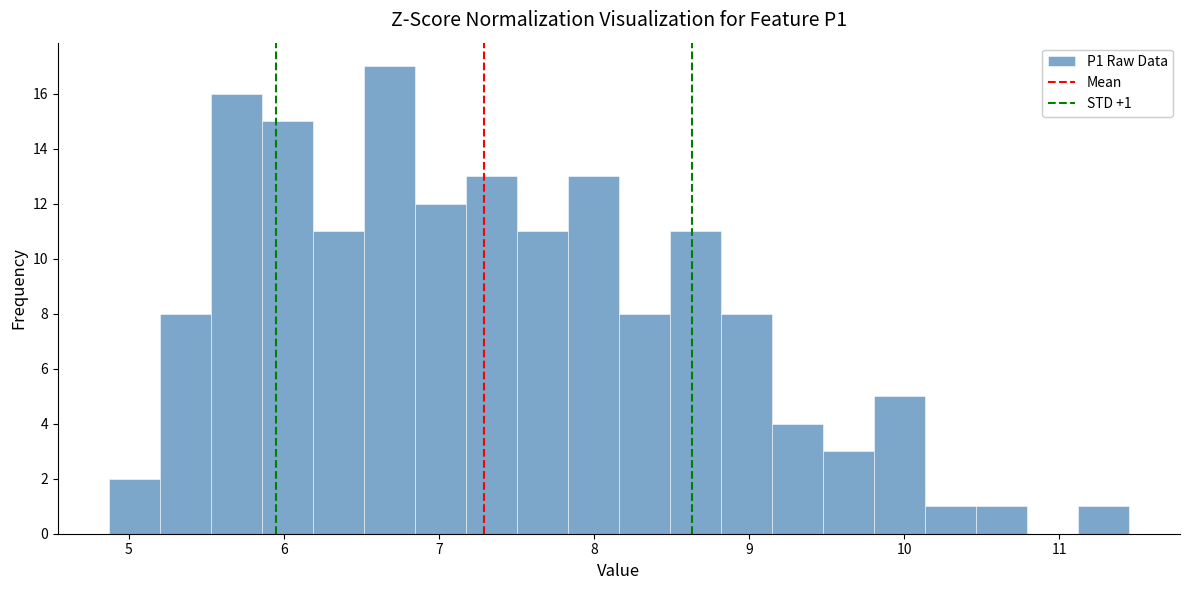

Read against the x-axis, roughly where is the centre of the tallest bar?

6.7